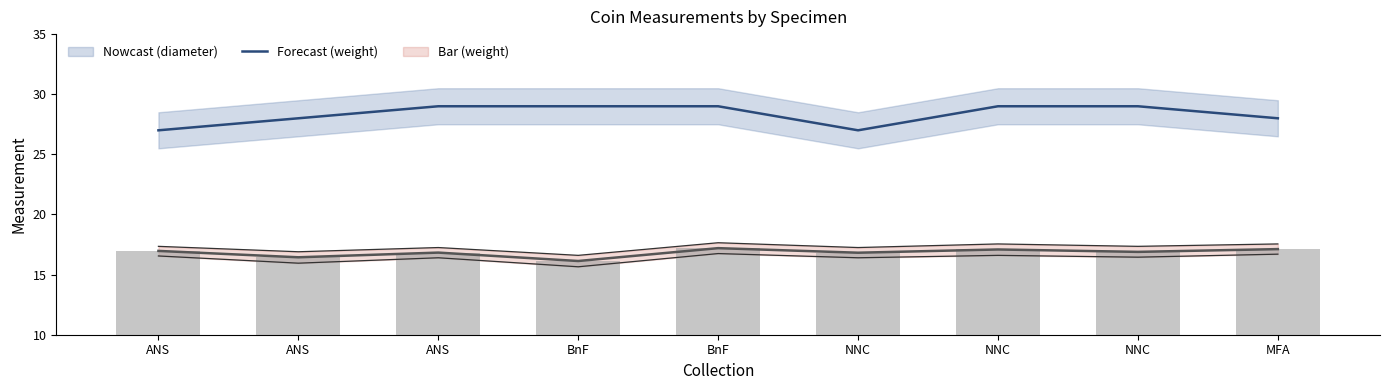

At which label is weight closest to 16?

BnF